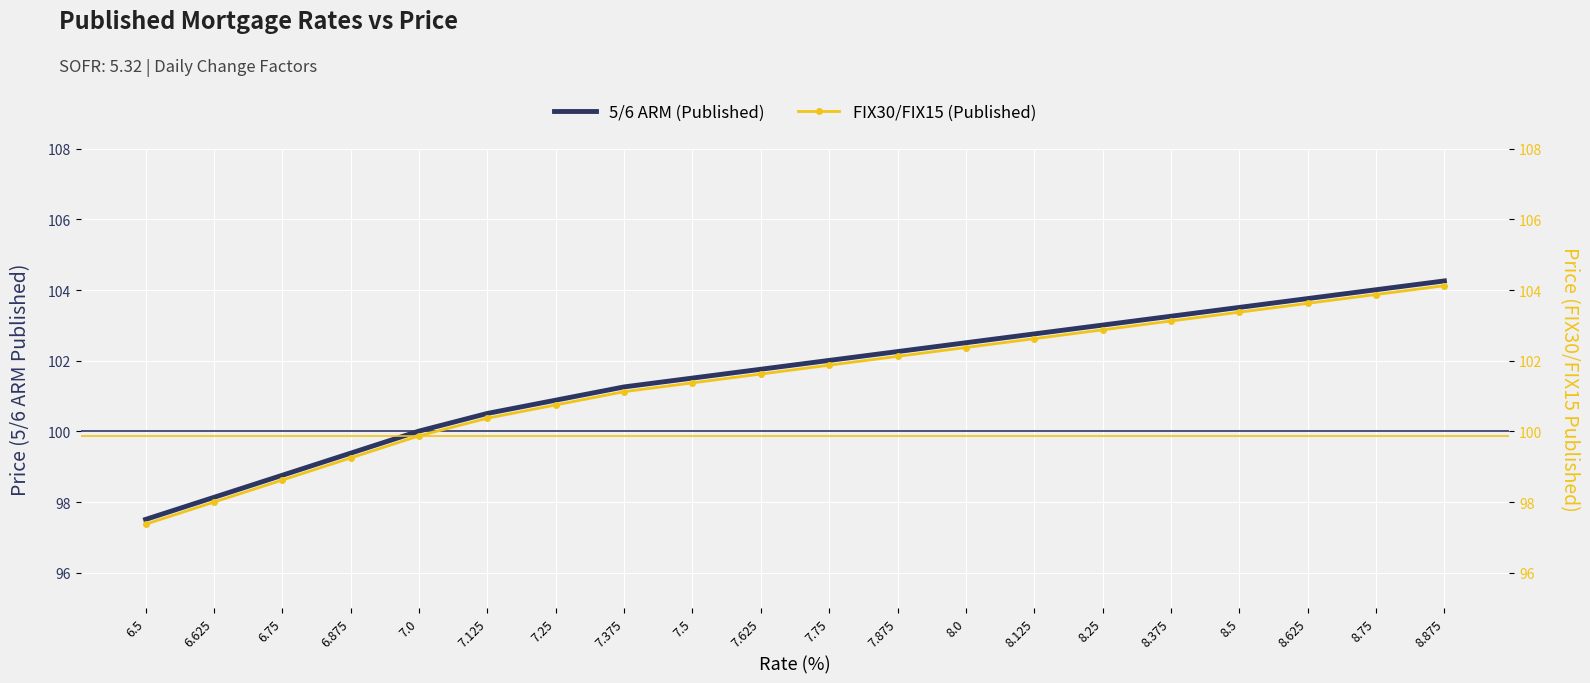

What is the difference between the maximum and minimum values in the FIX30/FIX15 (Published) series?

6.8